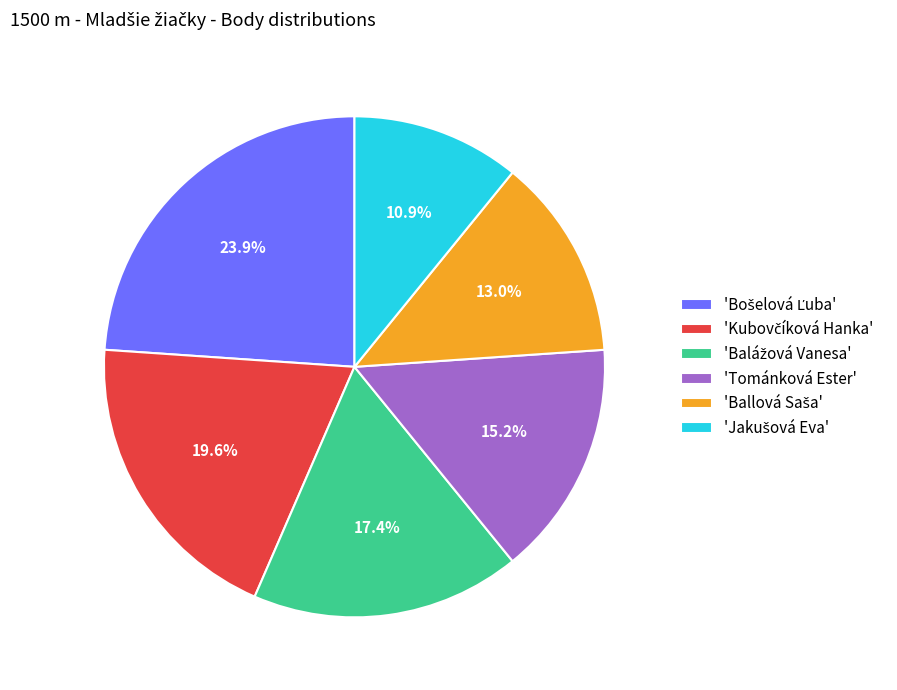

Is there a majority slice in this chart?

No